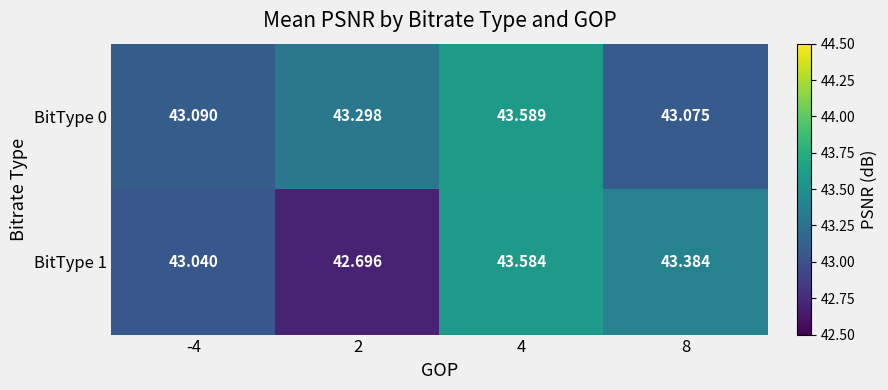

Is the value of BitType 0 at 4 greater than the value of BitType 1 at 2?

Yes